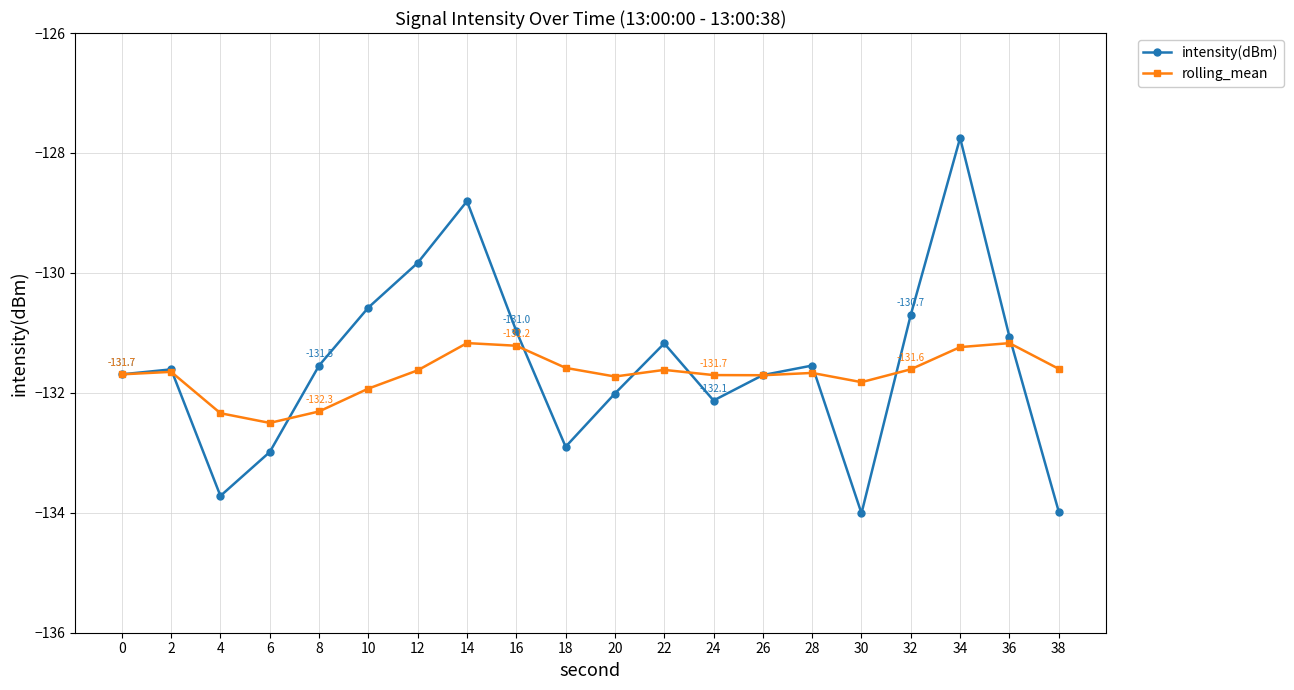

What is the value of the rolling_mean point at the 13th from the left?

-131.7